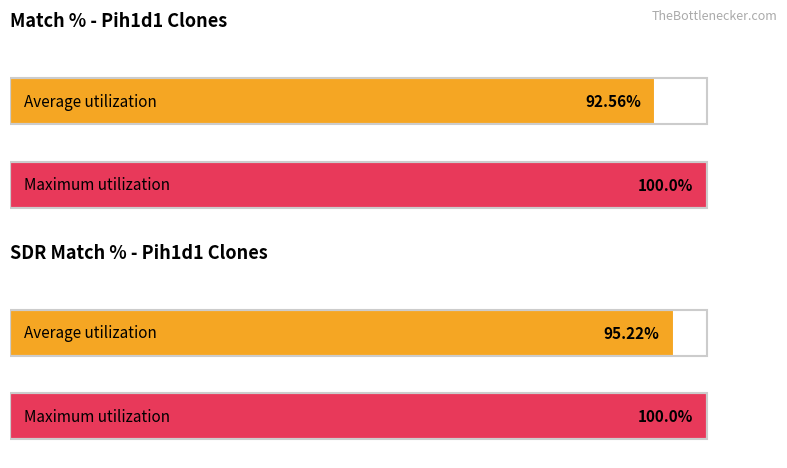

Rank the series by their average value, from lowest to highest.

Match %, SDR Match %